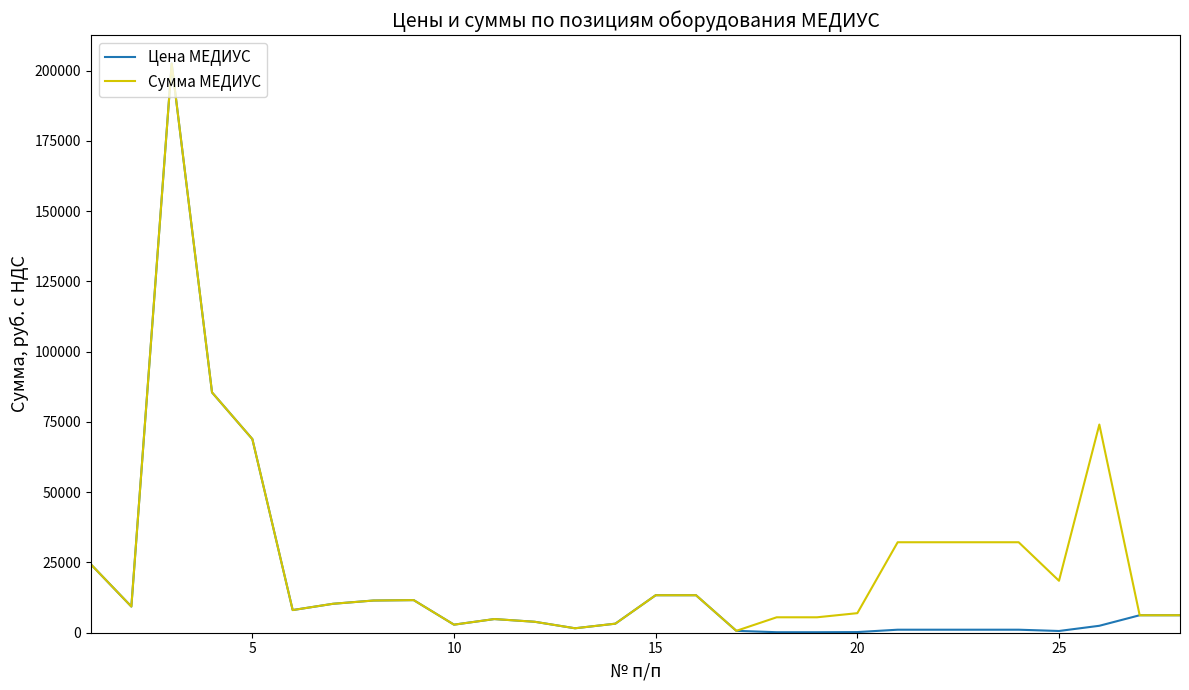

Which series has the largest range (max minus min)?

Цена МЕДИУС